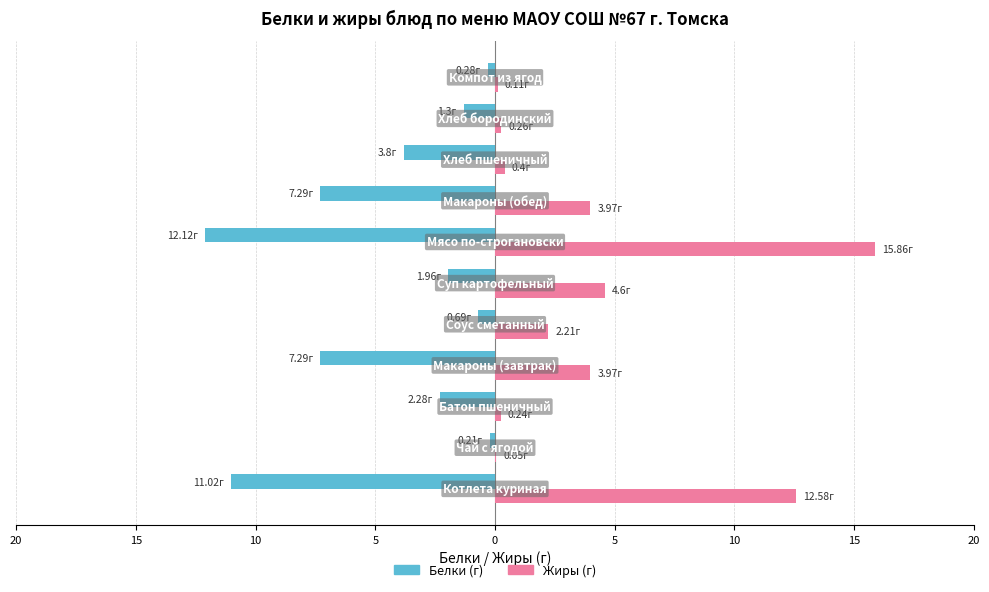

What are all the series names shown in the legend?

Белки (г), Жиры (г)